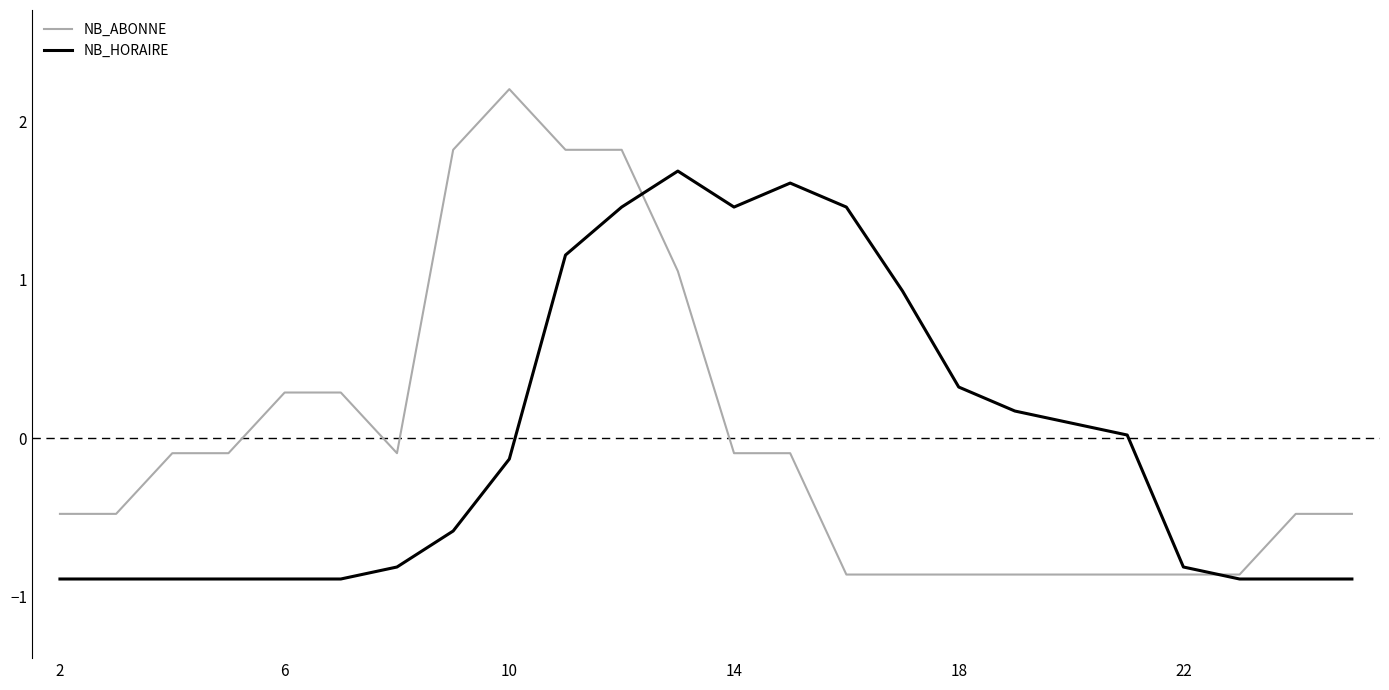

List the series in order of their peak value, highest first.

NB_ABONNE, NB_HORAIRE